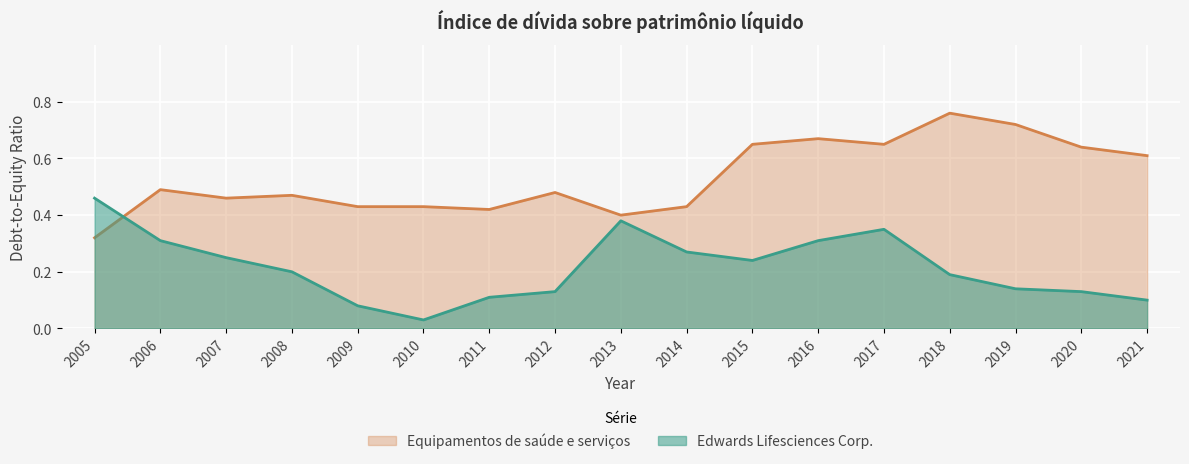

Where is the first local minimum for Edwards Lifesciences Corp.?

2010